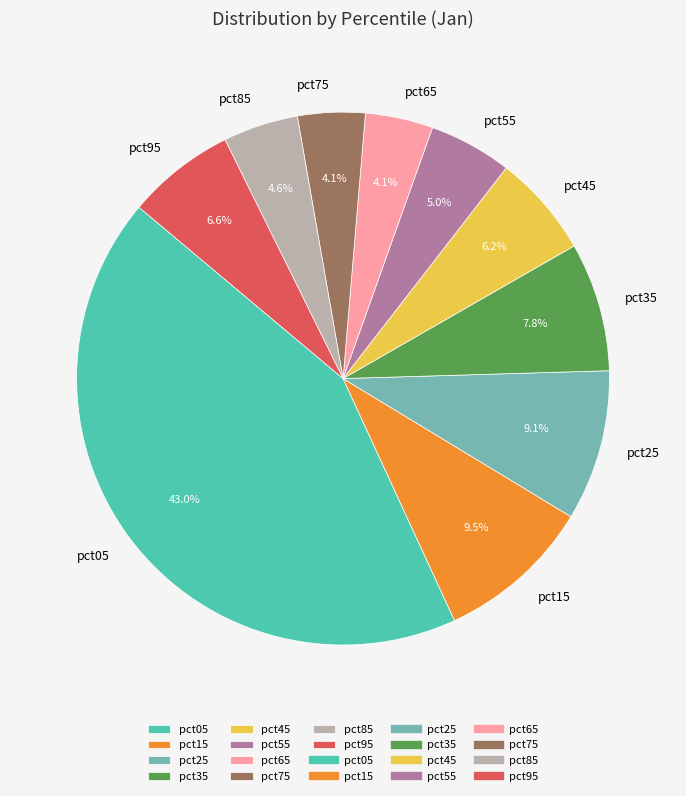

To the nearest percent, what is the difference between the pct05 and pct75 slice percentages?

39%